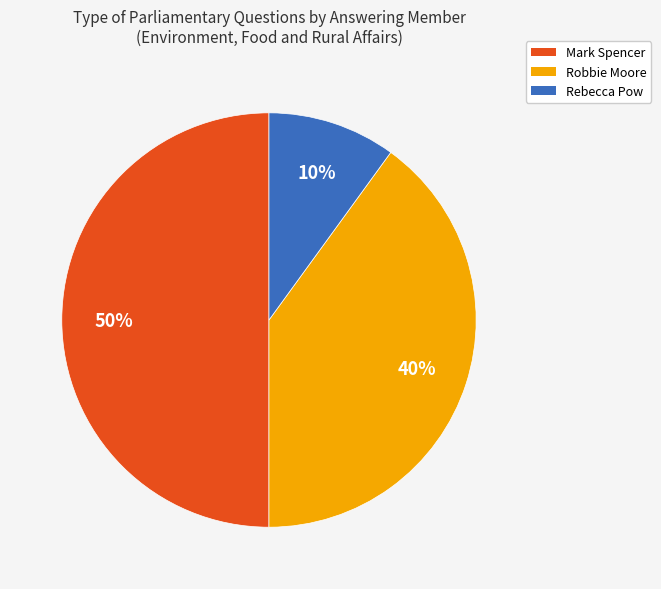

To the nearest percent, what is the difference between the largest and smallest slice percentages?

40%